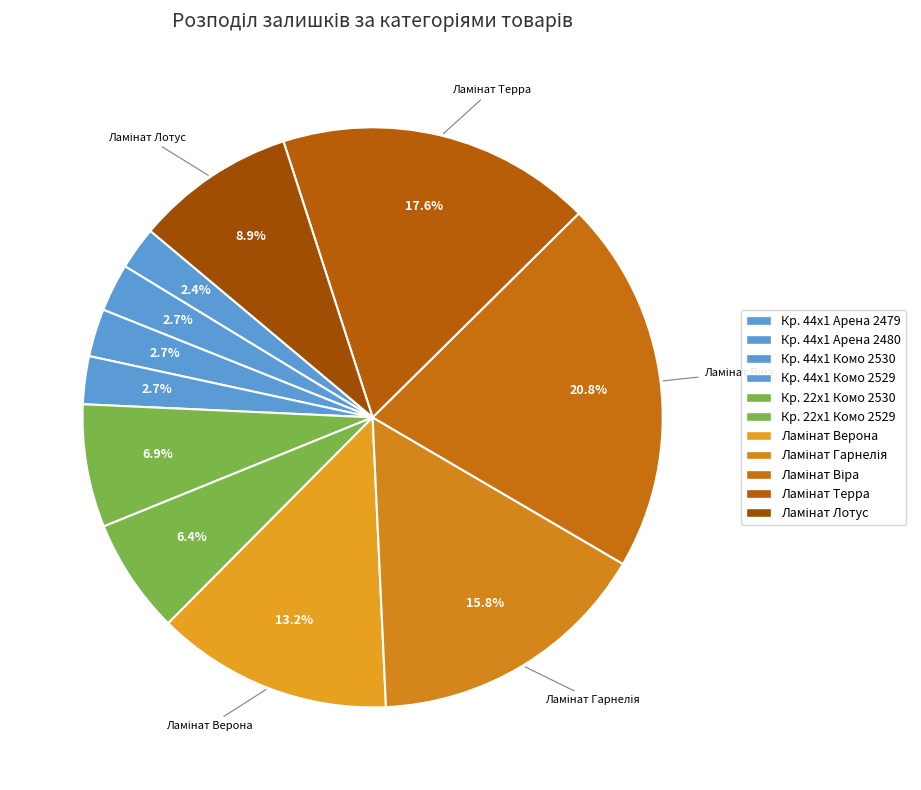

Is there a majority slice in this chart?

No